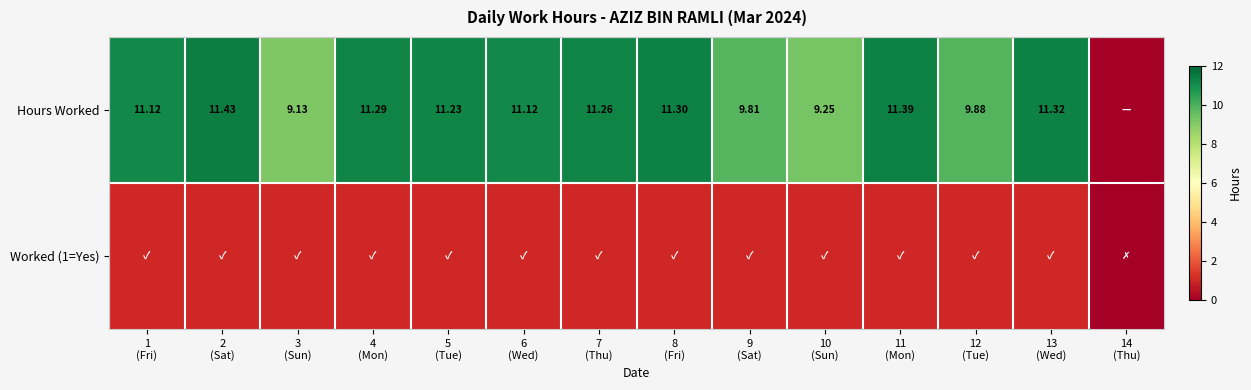

How many values in the Hours Worked series exceed 11?

9